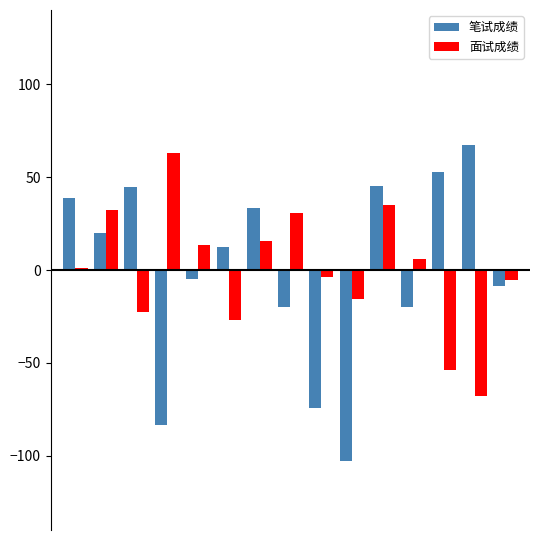

Which series has the largest range (max minus min)?

笔试成绩